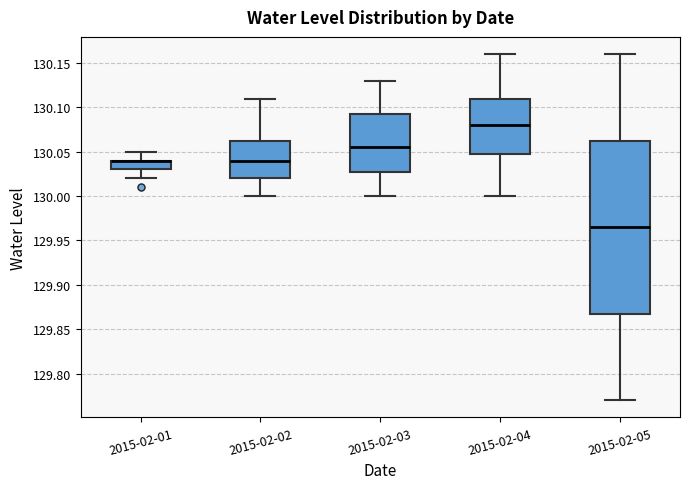

Which box is the tallest, from its lower edge to its upper edge?

2015-02-05